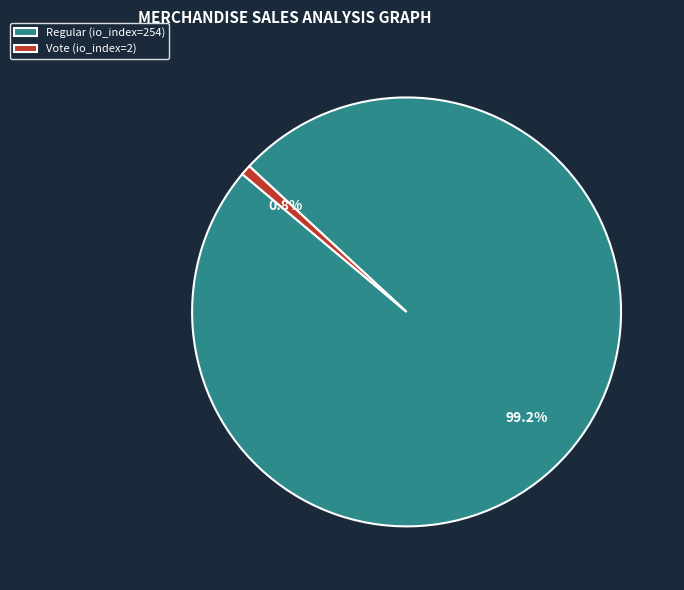

What is the ratio of the value at Regular (io_index=254) to the value at Vote (io_index=2)?

127.0